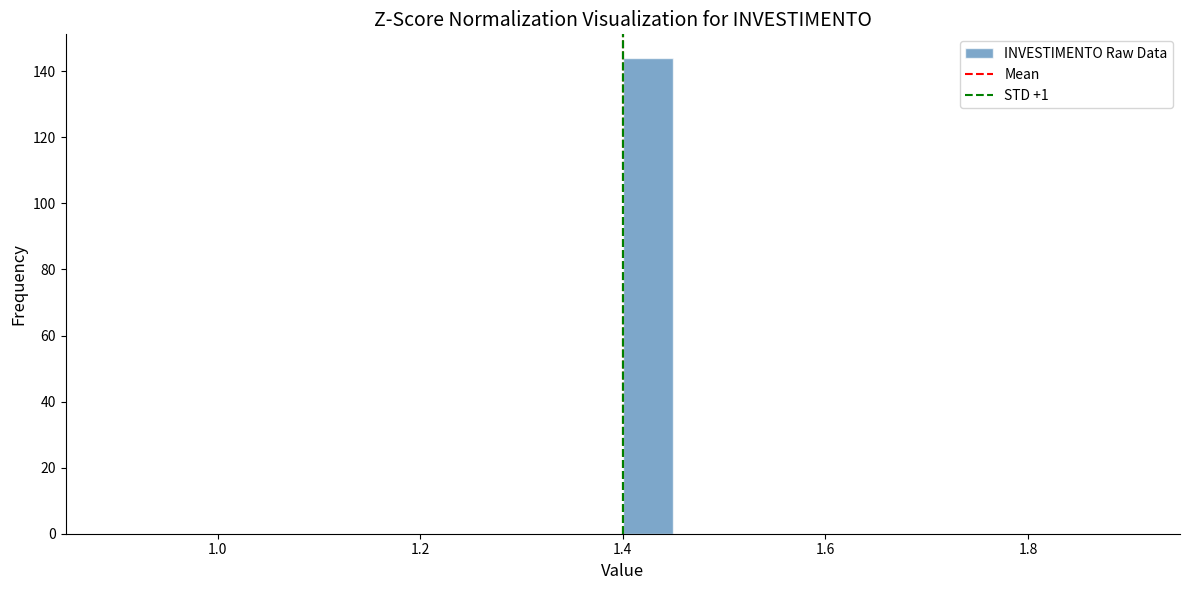

Read against the x-axis, roughly where is the centre of the tallest bar?

1.42